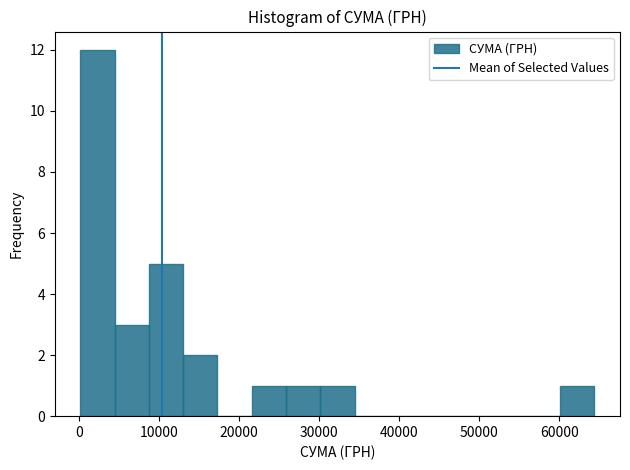

Reading left to right, transcribe this chart: for each bar, give the range it covers on the x-axis and its height. Neither the bar edges nor the heights are printed on the chart, so give them approximately, as read against the axes.

0 to 4000: 12
4000 to 9000: 3
9000 to 13000: 5
13000 to 17000: 2
17000 to 22000: 0
22000 to 26000: 1
26000 to 30000: 1
30000 to 34000: 1
34000 to 39000: 0
39000 to 43000: 0
43000 to 47000: 0
47000 to 52000: 0
52000 to 56000: 0
56000 to 60000: 0
60000 to 64000: 1